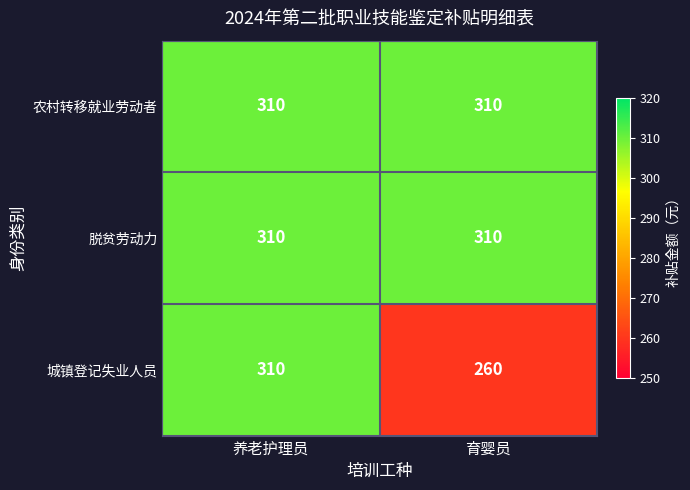

What is the average value of the 城镇登记失业人员 series?

285